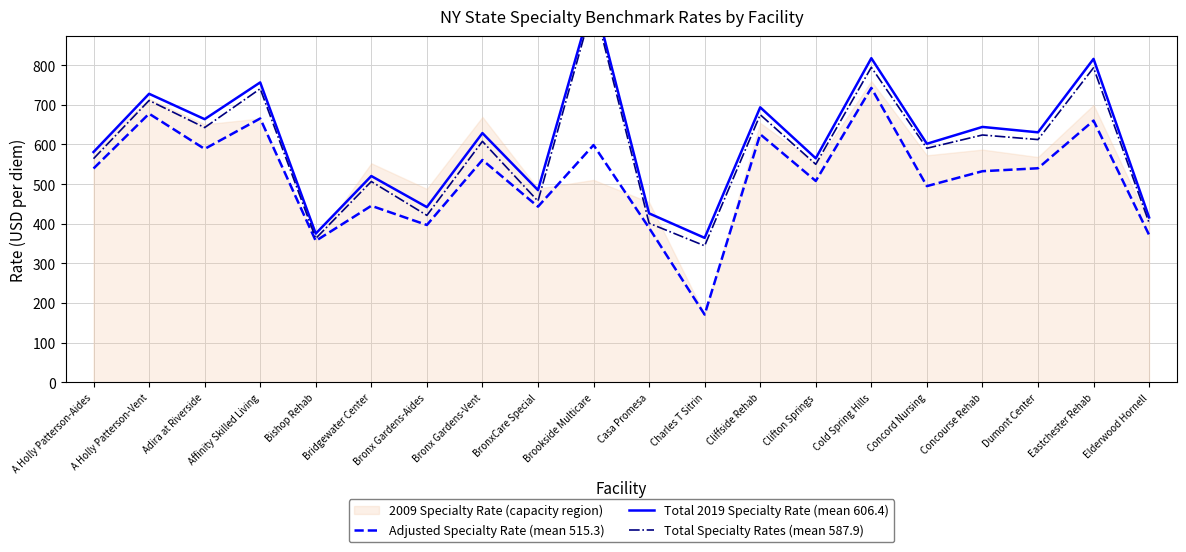

True or false: Adjusted Specialty Rate (mean 515.3) has a value of 507.8 at Clifton Springs.

True